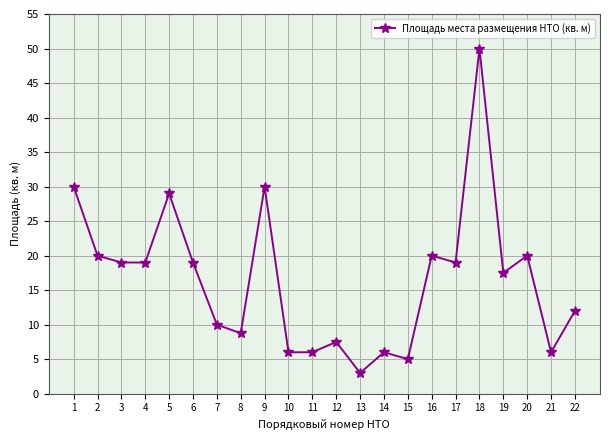

Reading right to left, extract all data points from this chart.

12.0	6.0	20.0	17.5	50.0	19.0	20.0	5.0	6.0	3.0	7.5	6.0	6.0	30.0	8.8	10.0	19.0	29.0	19.0	19.0	20.0	30.0